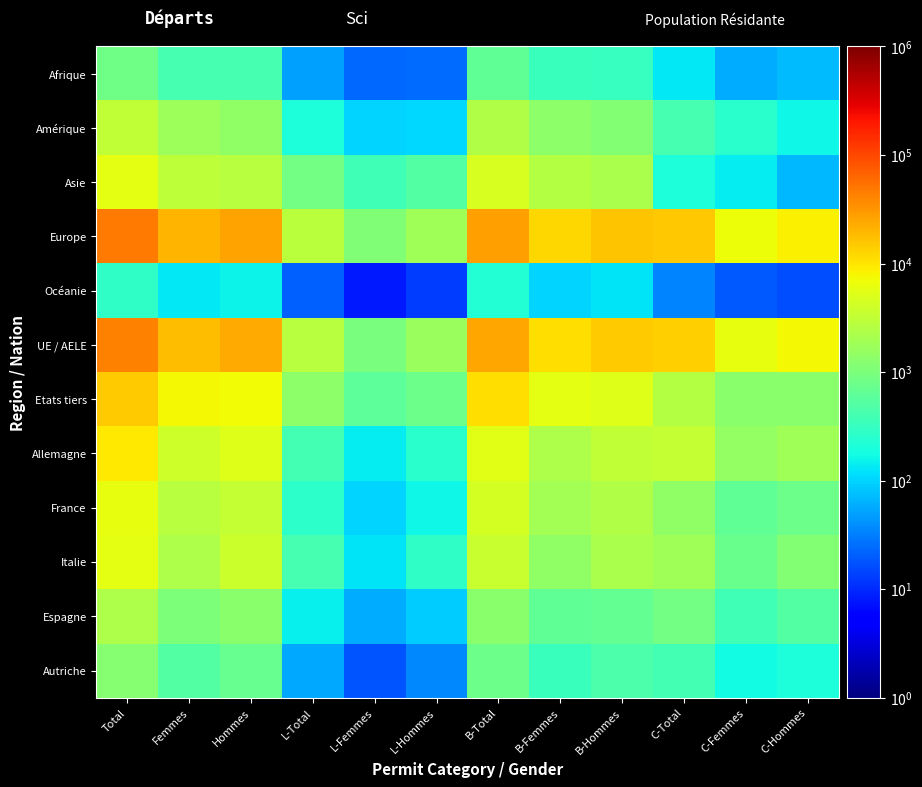

How many series are shown in this chart?

12